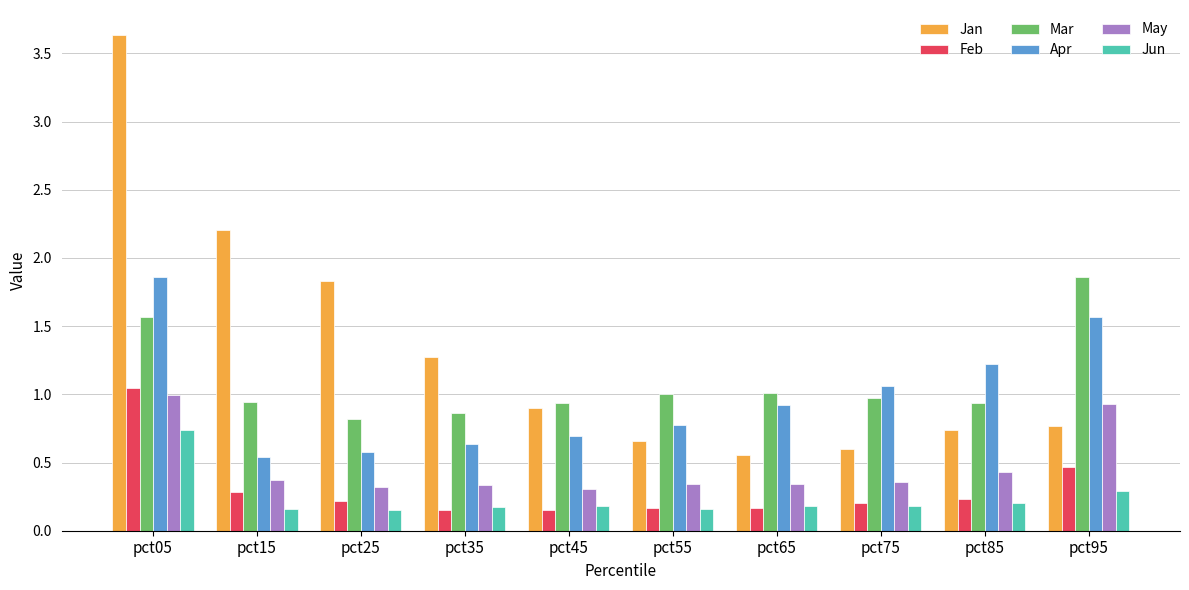

What is the difference between the maximum and minimum values in the Apr series?

1.3